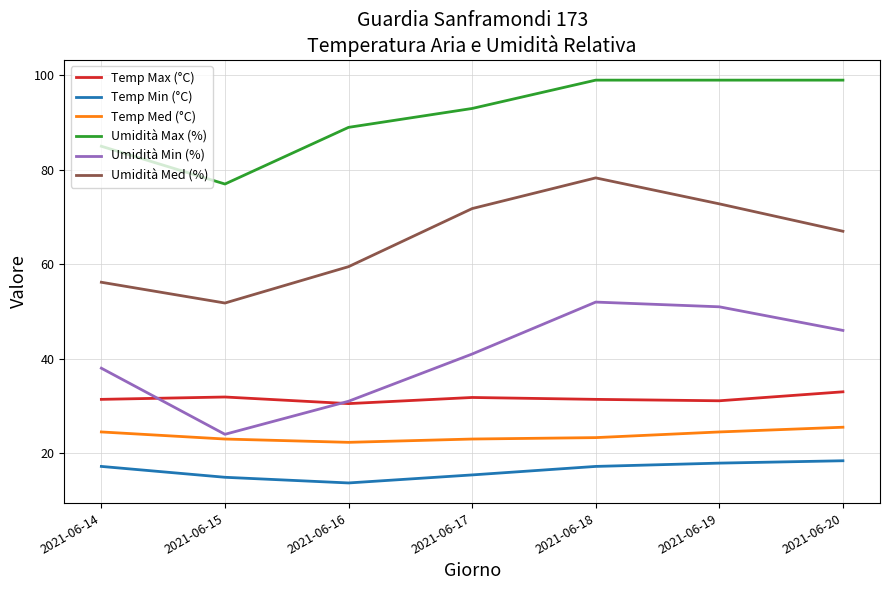

What is the approximate value of Umidità Med (%) at 2021-06-19?

72.8